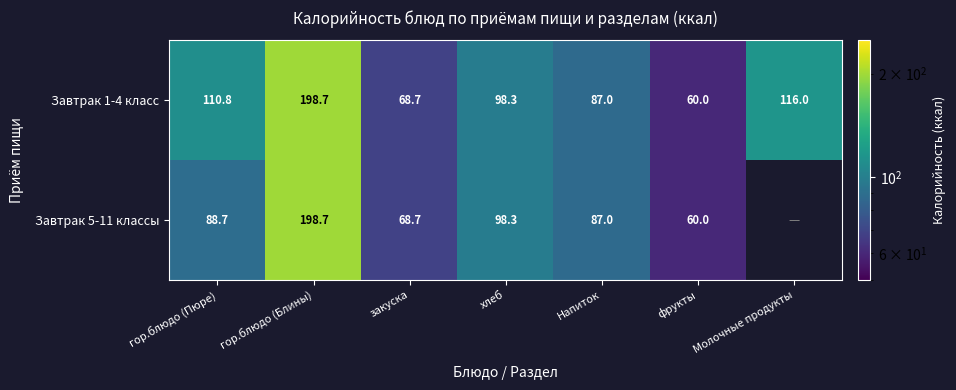

Where is Завтрак 1-4 класс nearest to the value 129?

Молочные продукты